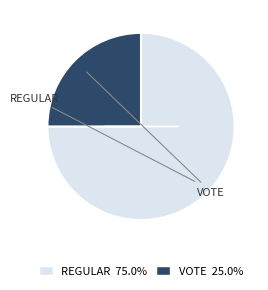

Combined, do VOTE 25.0% and REGULAR 75.0% account for over 50%?

Yes